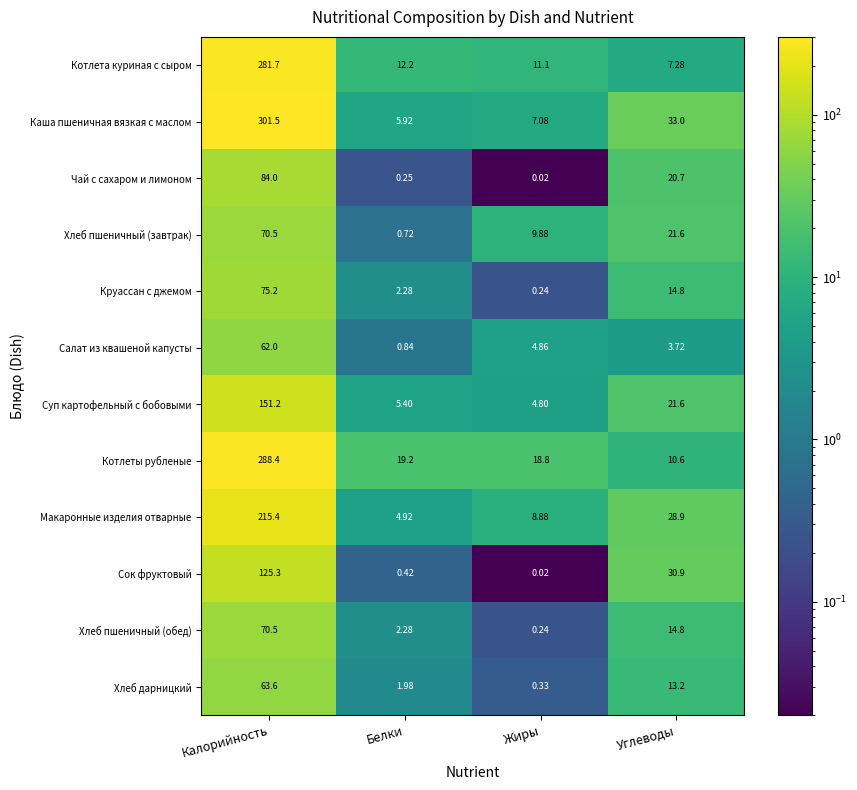

Which series has the largest range (max minus min)?

Каша пшеничная вязкая с маслом